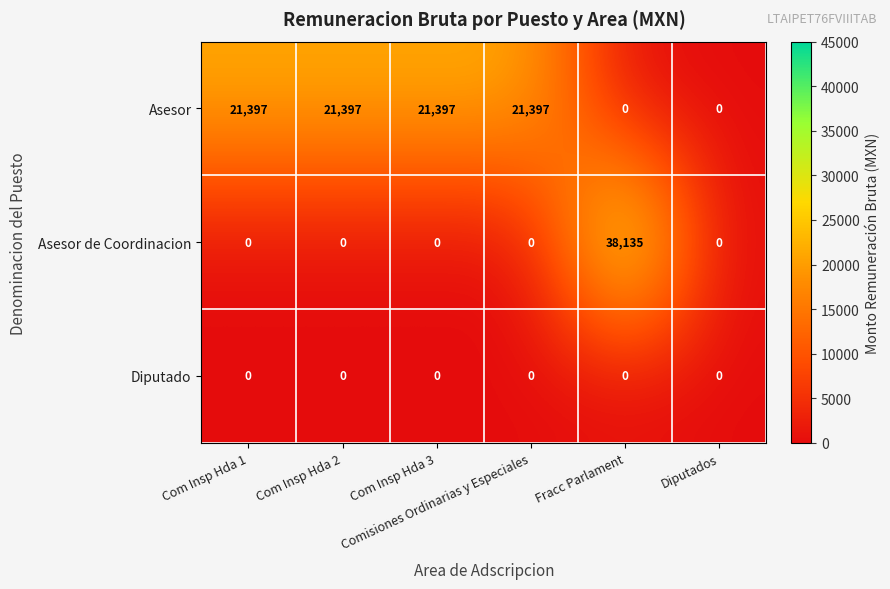

Rank the series by their maximum value, from highest to lowest.

Asesor de Coordinacion, Asesor, Diputado